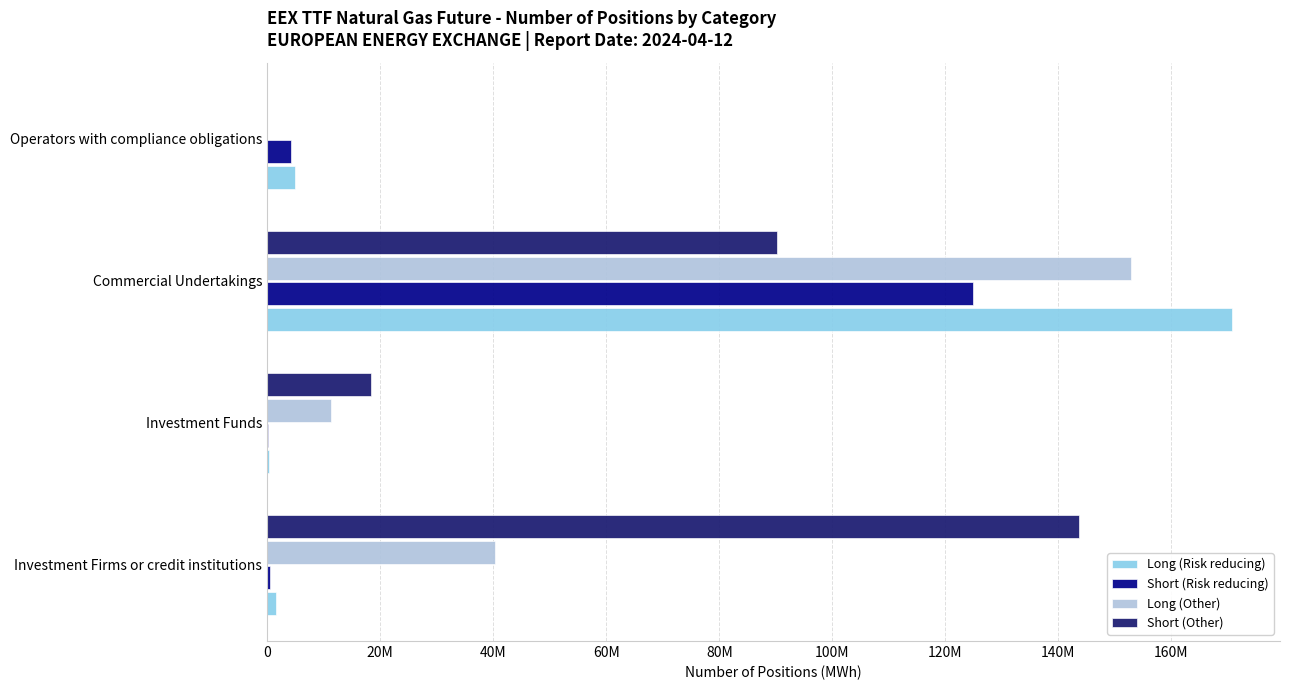

Which series has the largest range (max minus min)?

Long (Risk reducing)